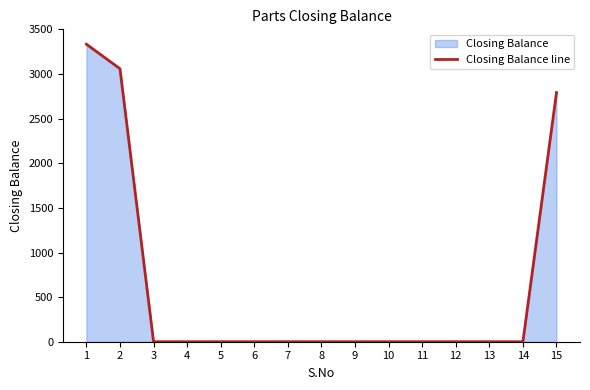

Which label corresponds to the largest value in the chart?

1